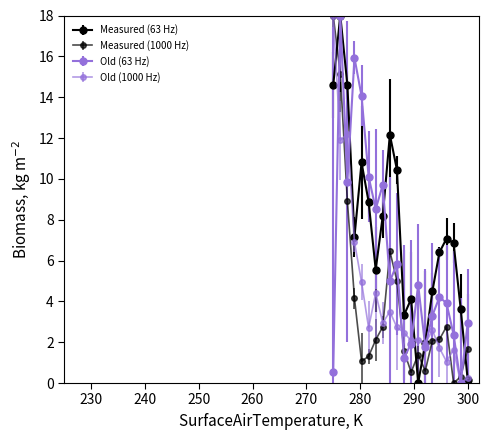

How many times do Old (1000 Hz) and Old (63 Hz) cross each other?

7